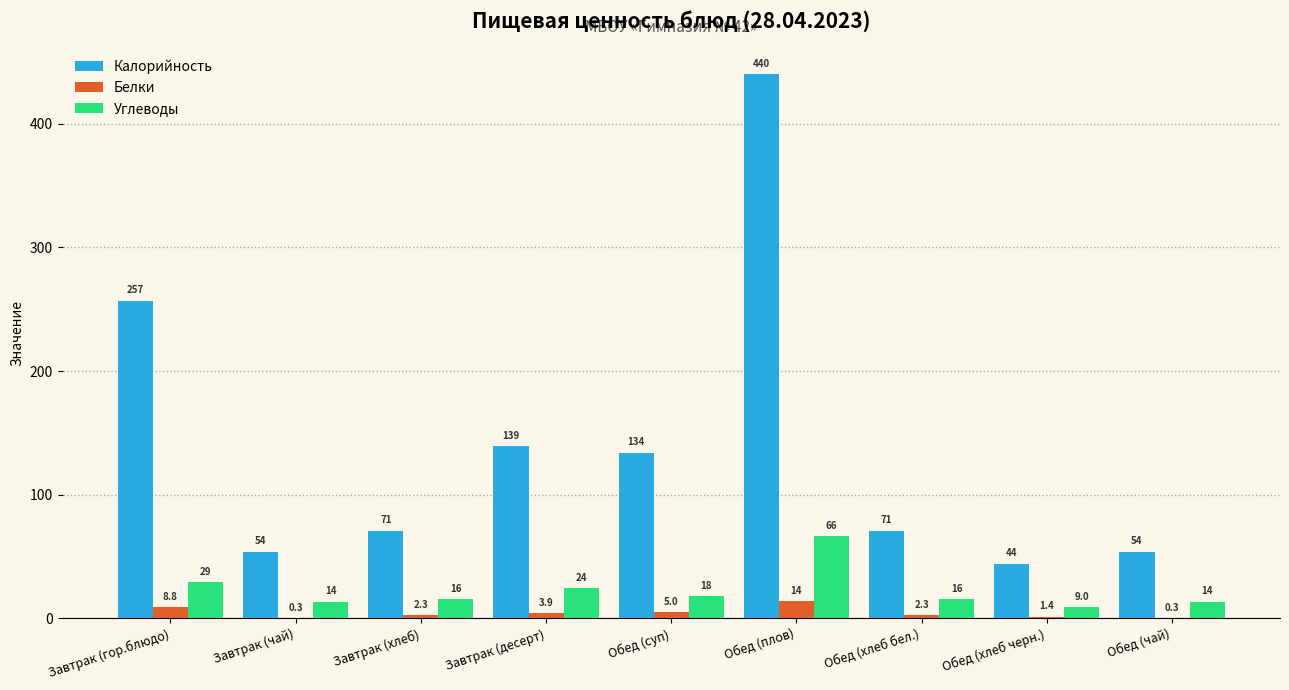

What are all the series names shown in the legend?

Калорийность, Белки, Углеводы